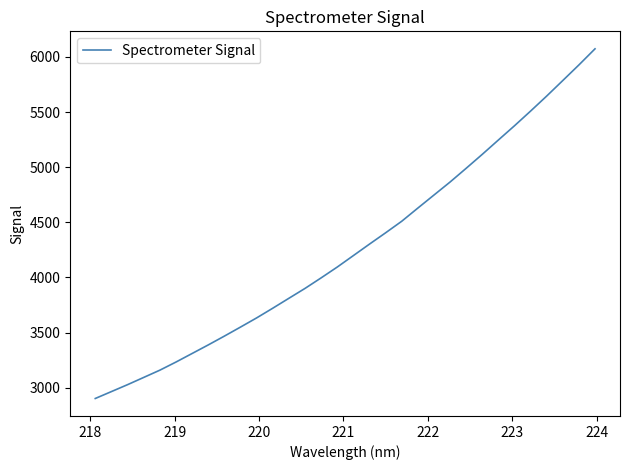

What is the difference between the maximum and minimum values?

3172.6